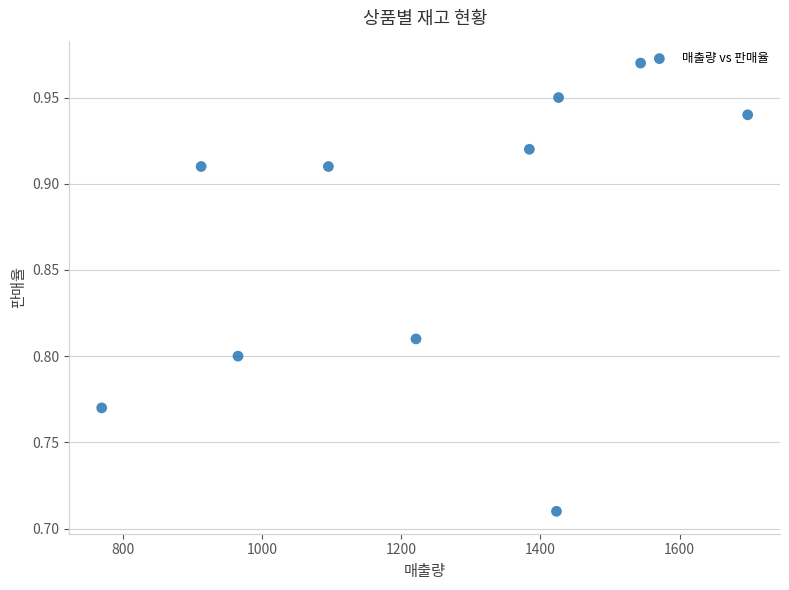

What is the range of Y values (max minus min)?

0.3